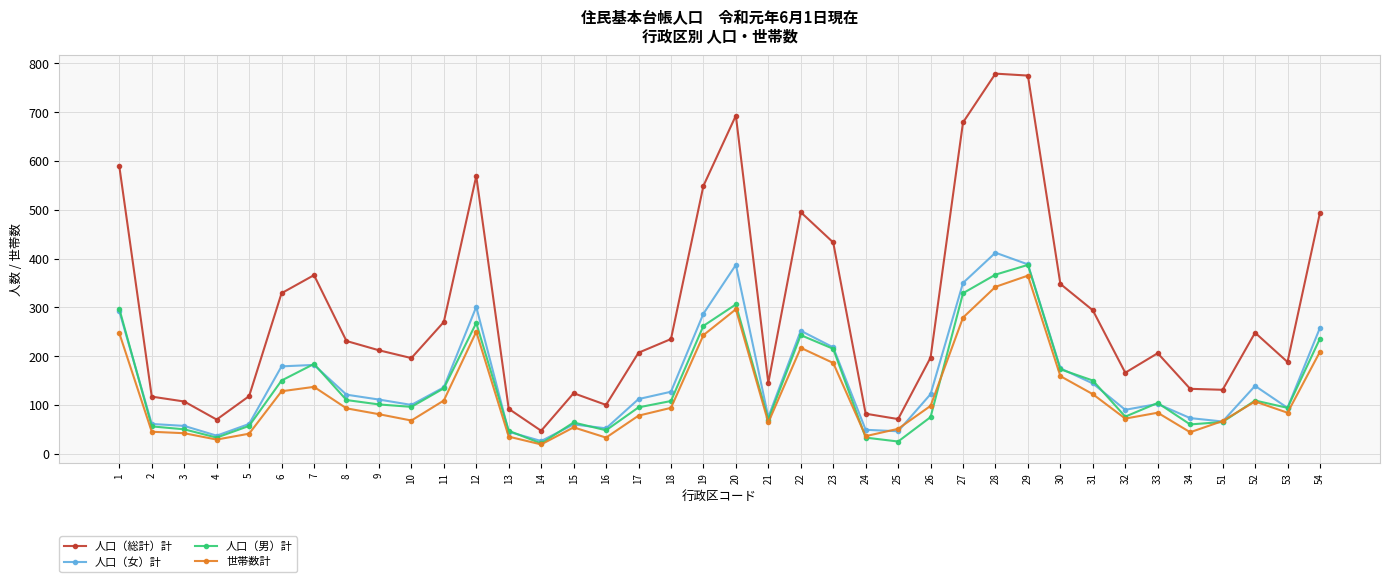

What is the highest value of the 人口（男）計 series?

387